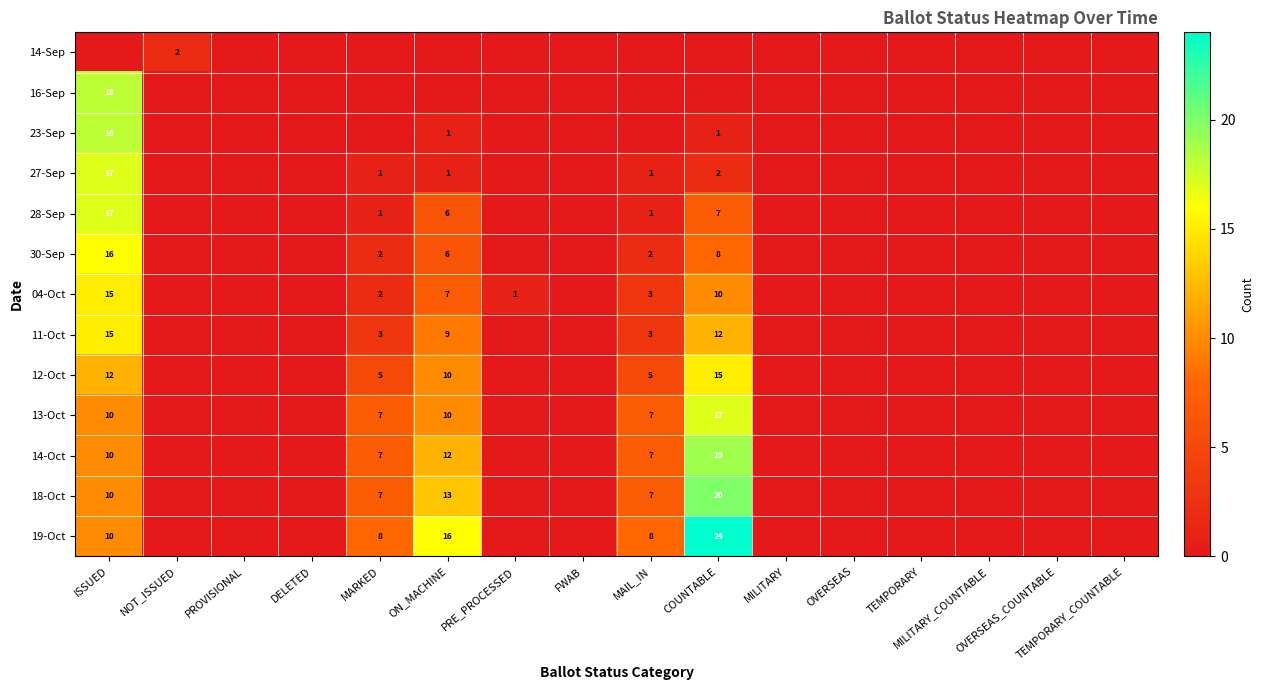

Read the 18-Oct value at ON_MACHINE, to the nearest 10.

10